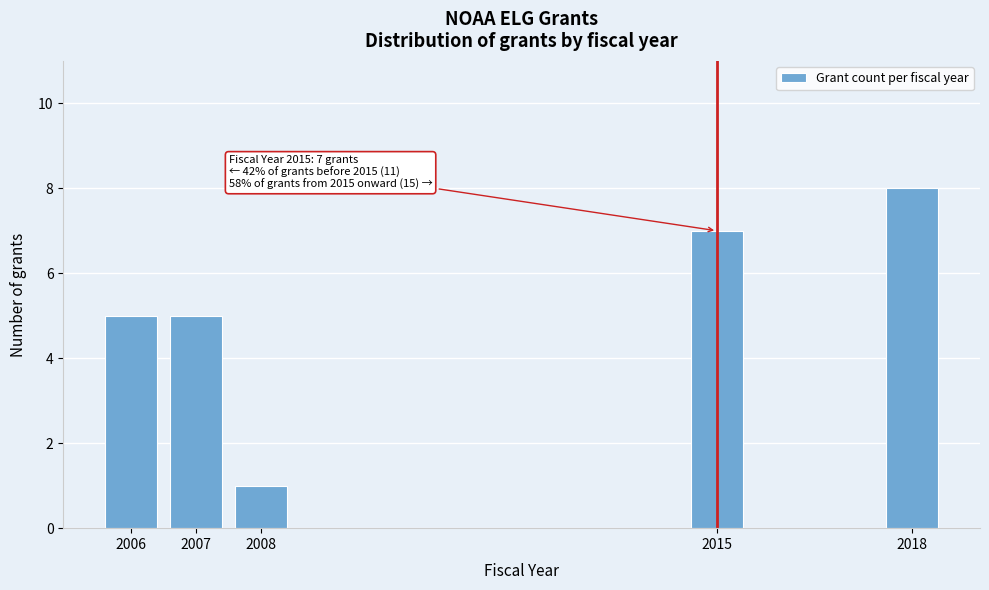

Reading left to right, list all the values displayed in this chart.

2006=5	2007=5	2008=1	2015=7	2018=8